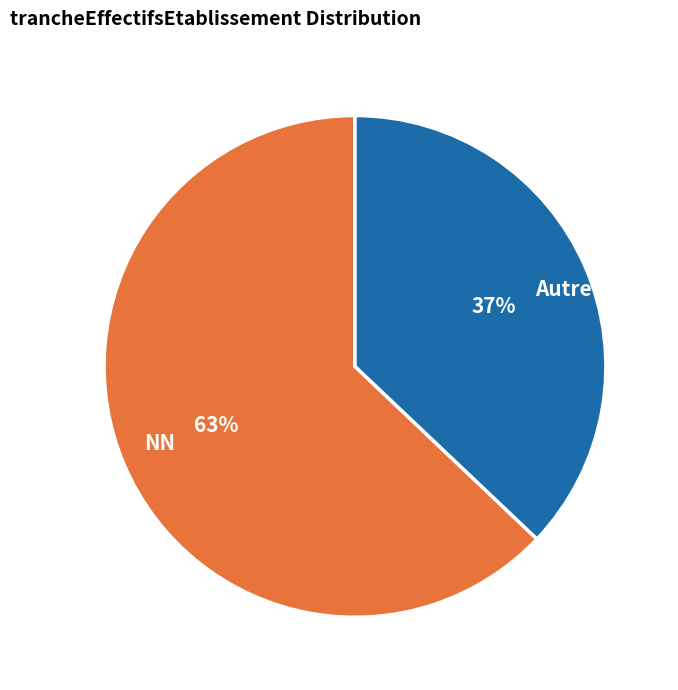

To the nearest percent, what is the average slice percentage?

50%